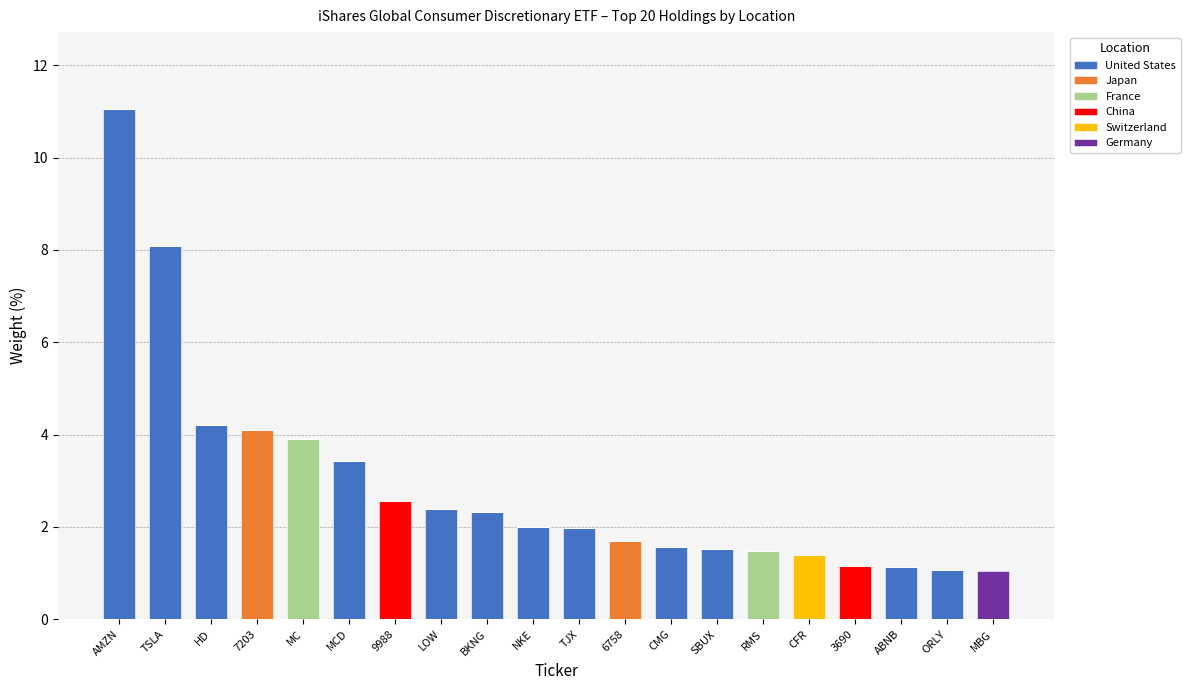

At which category is the sum across all series the highest?

AMZN